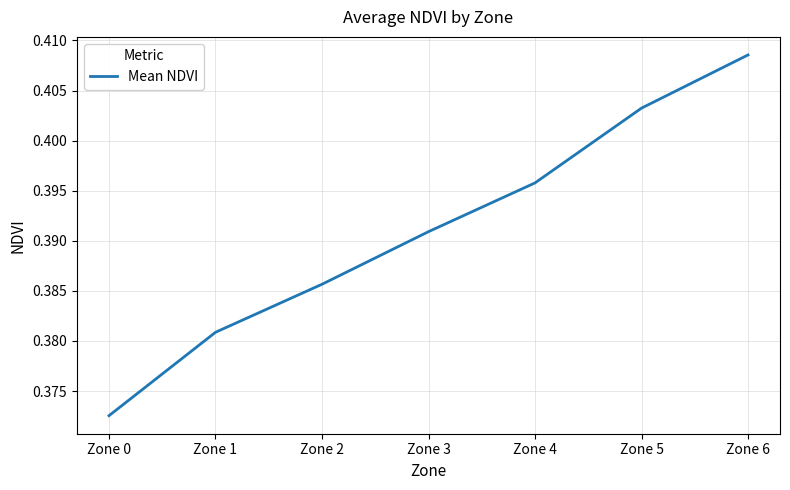

Rank the categories by value from highest to lowest.

Zone 6, Zone 5, Zone 4, Zone 3, Zone 2, Zone 1, Zone 0